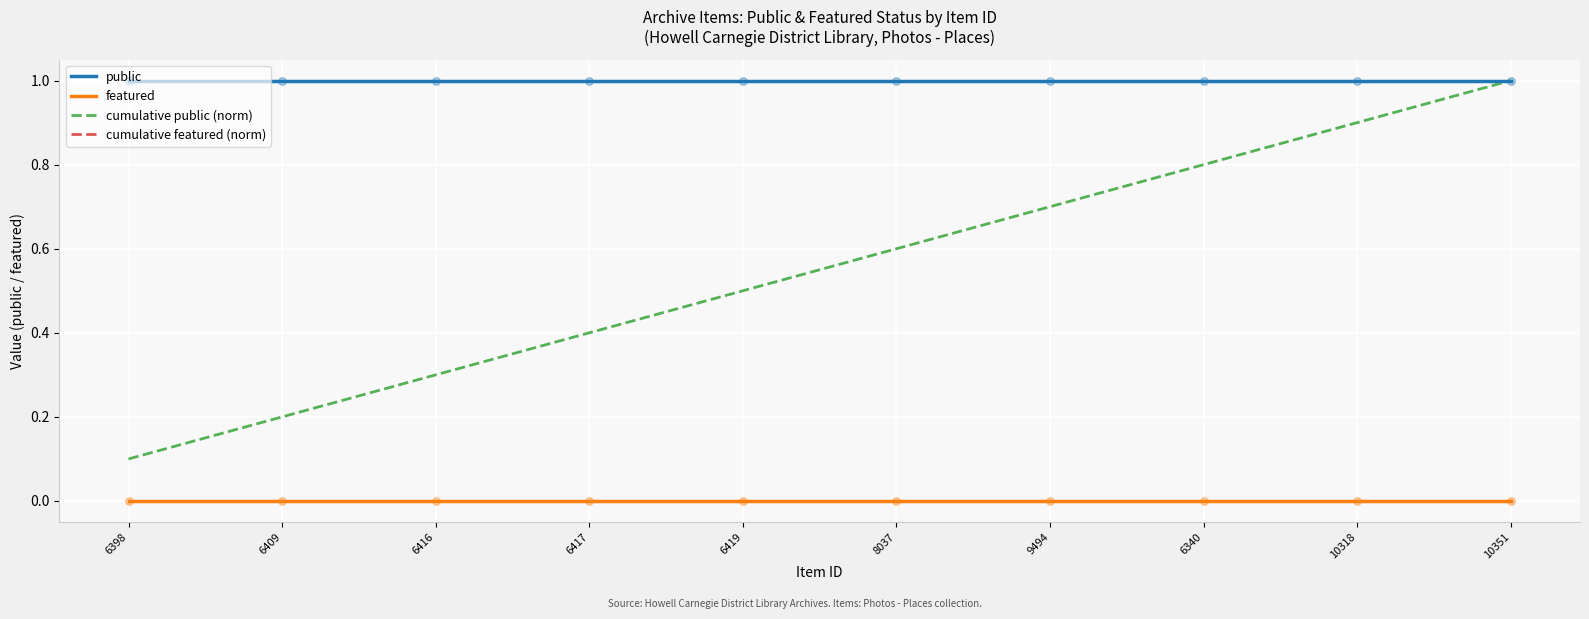

Does the chart have visible grid lines?

Yes